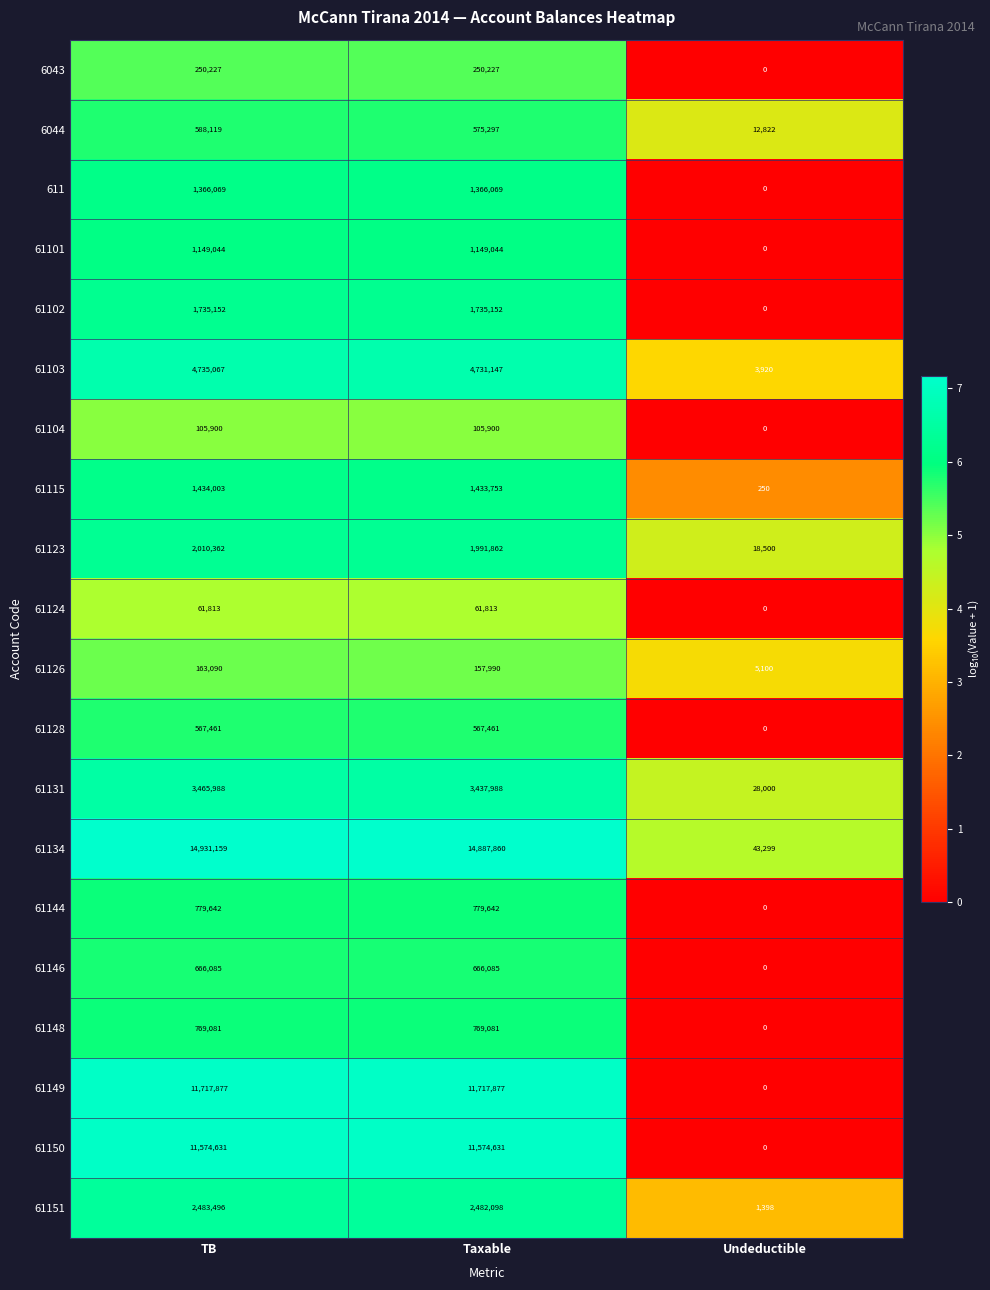

Where does the 61123 series first go above 1991862?

TB